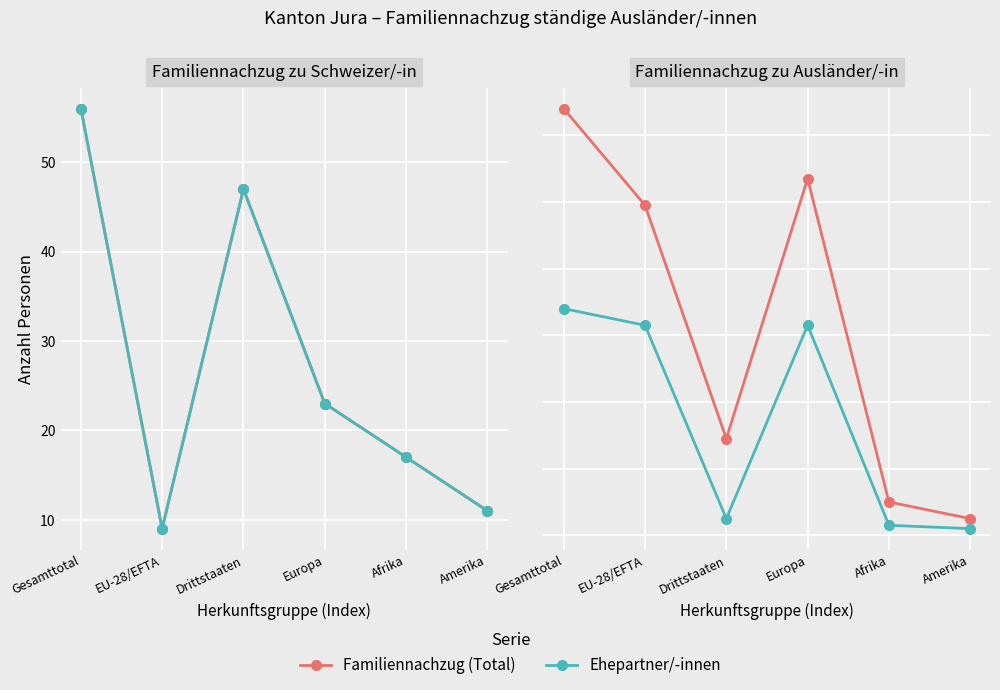

What is the difference between the maximum and minimum values in the Familiennachzug (Total) series?

123